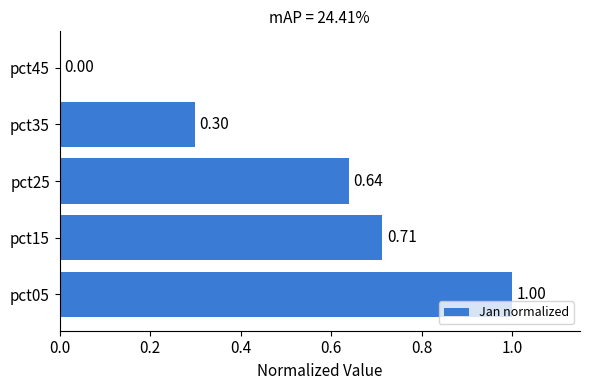

What is the sum of the values at pct05 and pct25?

1.6